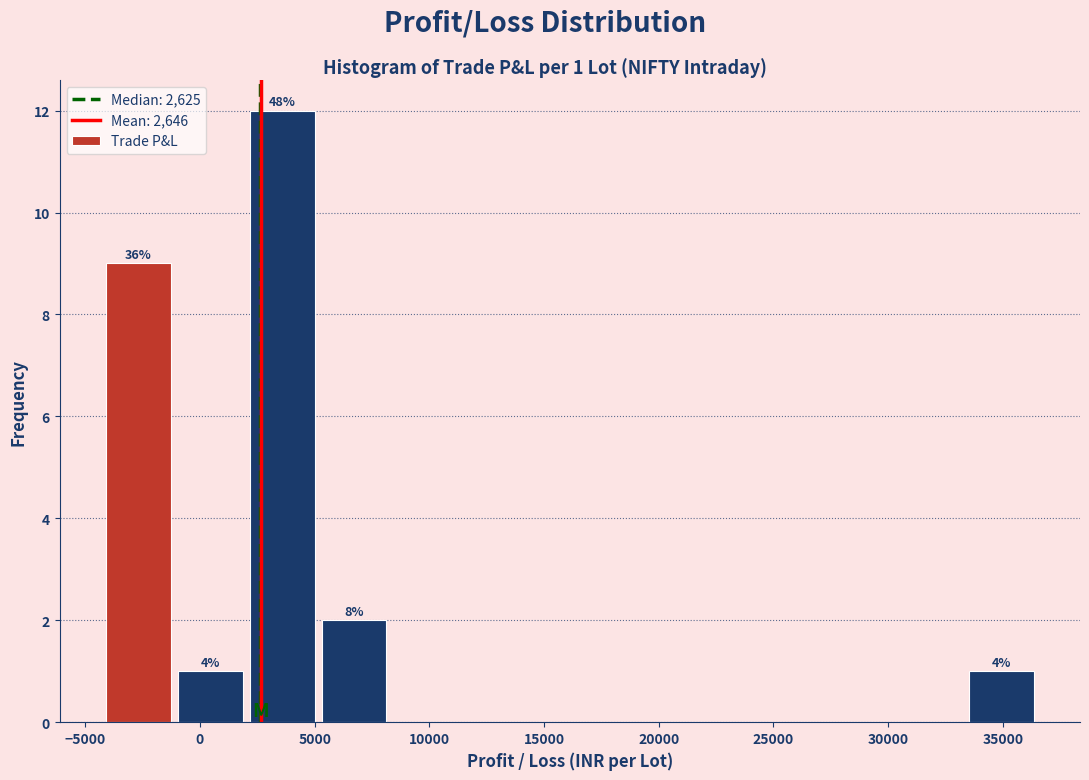

Which range on the x-axis has the tallest bar?

2000 to 5000